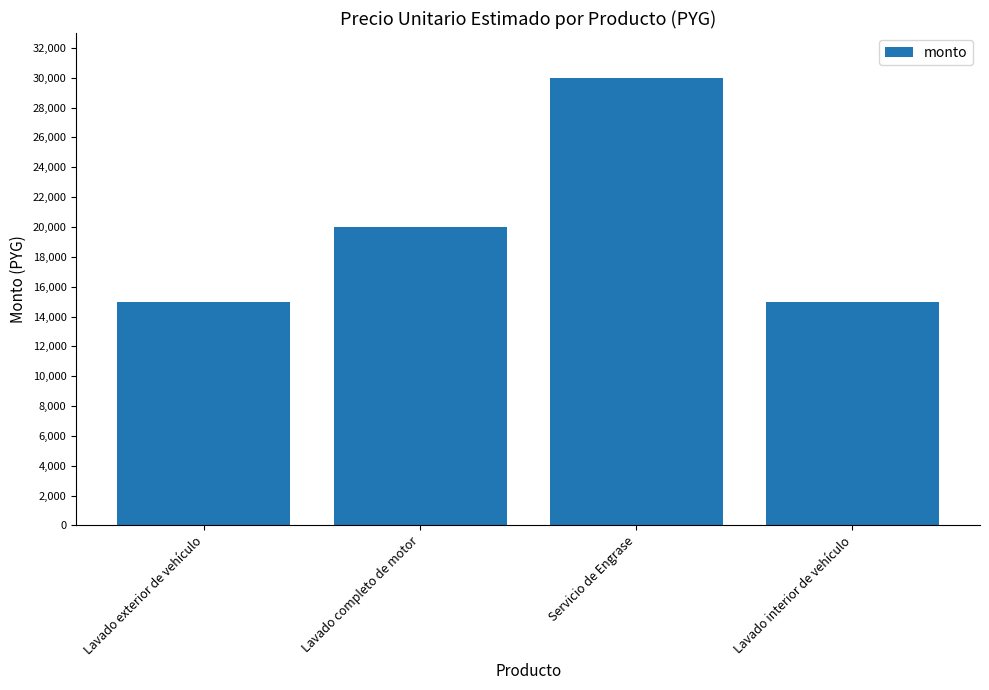

Count the values in the range 15000 to 30000.

4